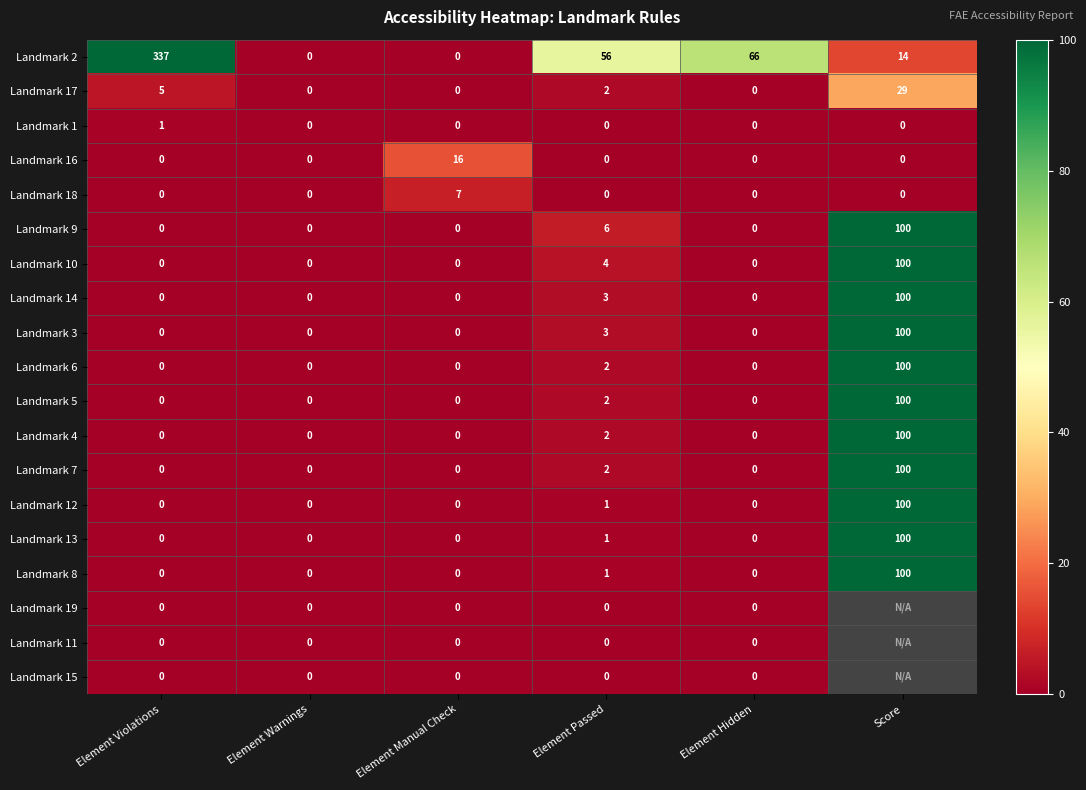

At which label is Landmark 8 closest to 50?

Element Passed